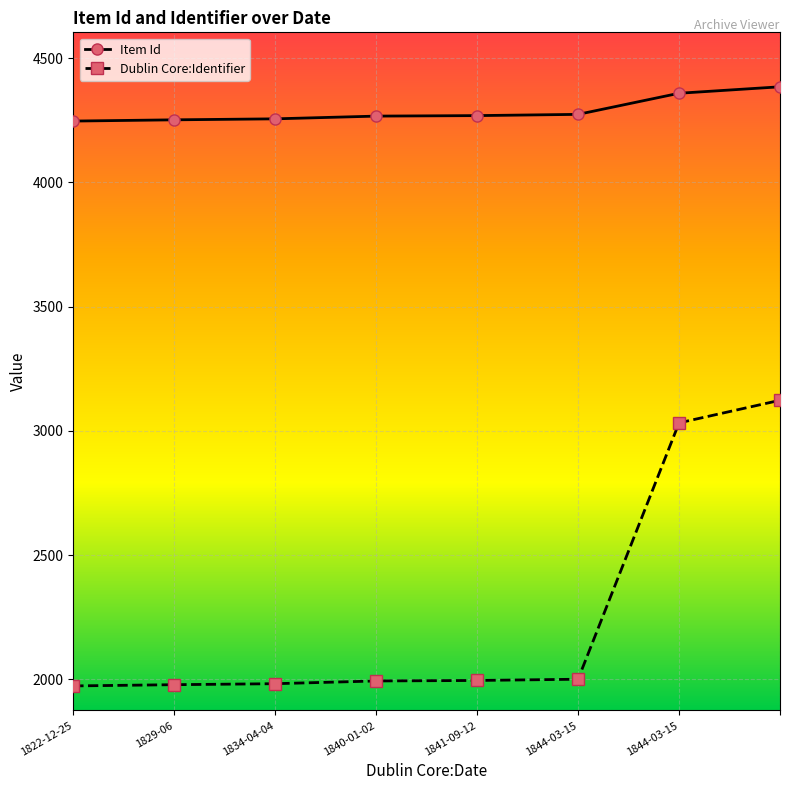

True or false: Dublin Core:Identifier has more than 2 interior local peaks.

False